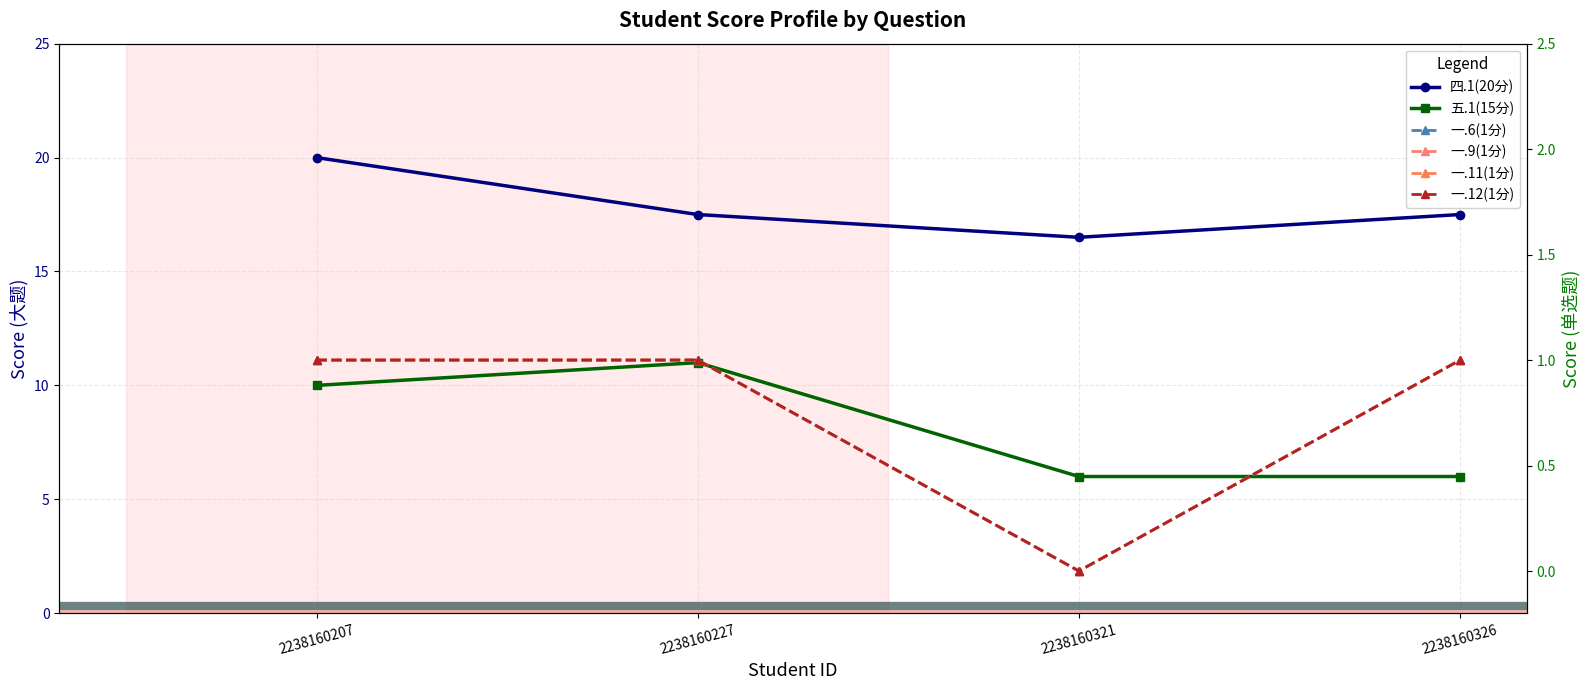

How many 一.9(1分) values are between 1 and 2?

3